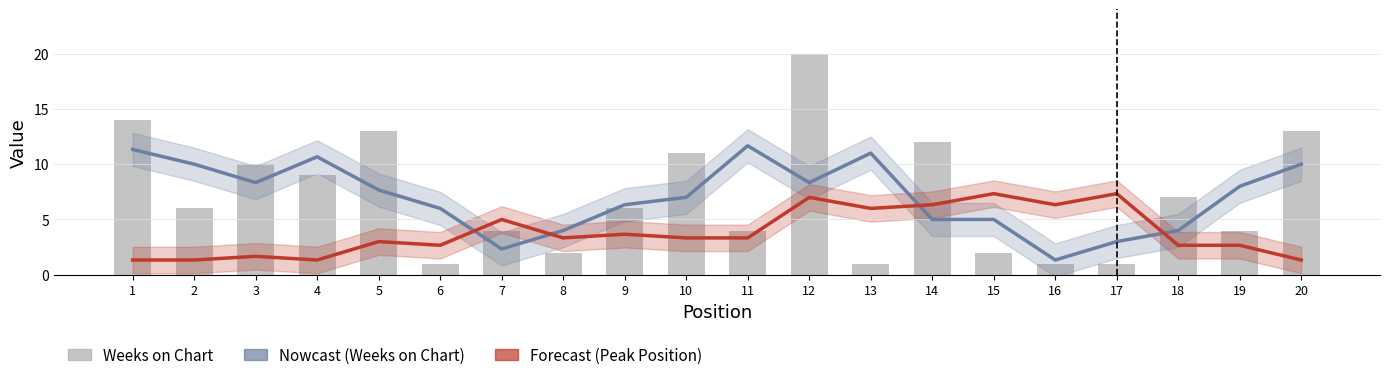

What are all the series names shown in the legend?

Nowcast (Weeks on Chart), Forecast (Peak Position), Weeks on Chart